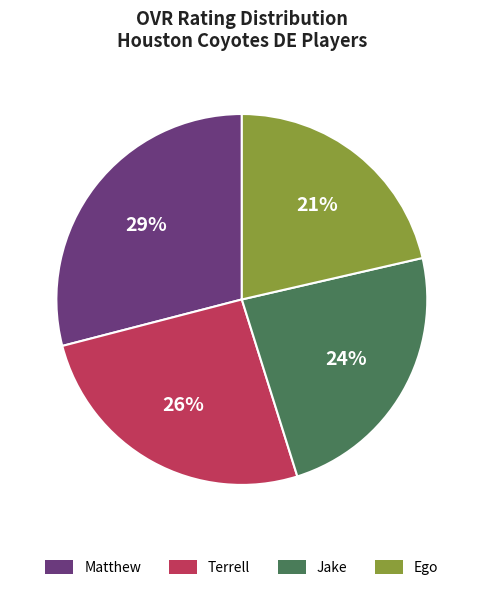

Does Terrell account for over 50% of the chart?

No